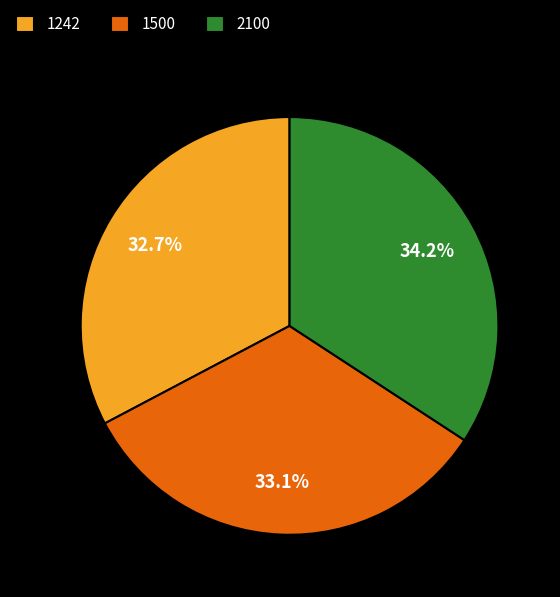

Does any single category account for the majority?

No